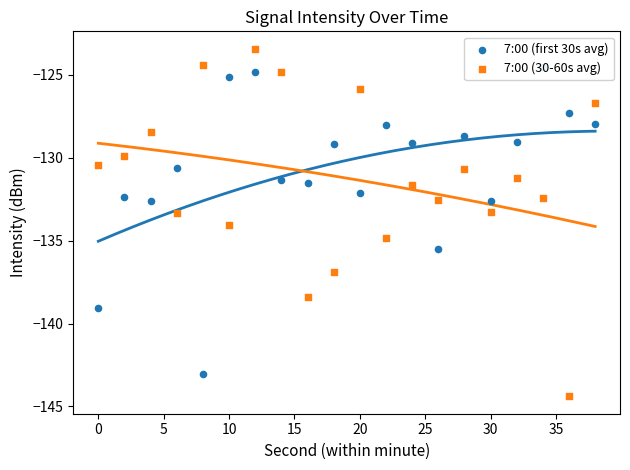

At how many categories does at least one series exceed -129?

11